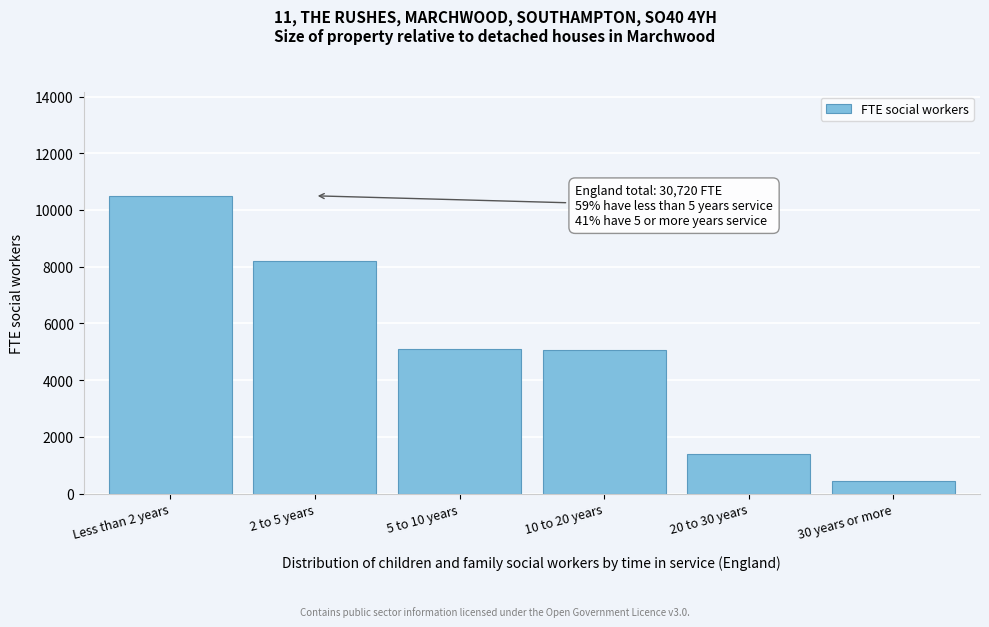

Approximately how many times larger is the value at 2 to 5 years compared to Less than 2 years?

0.8